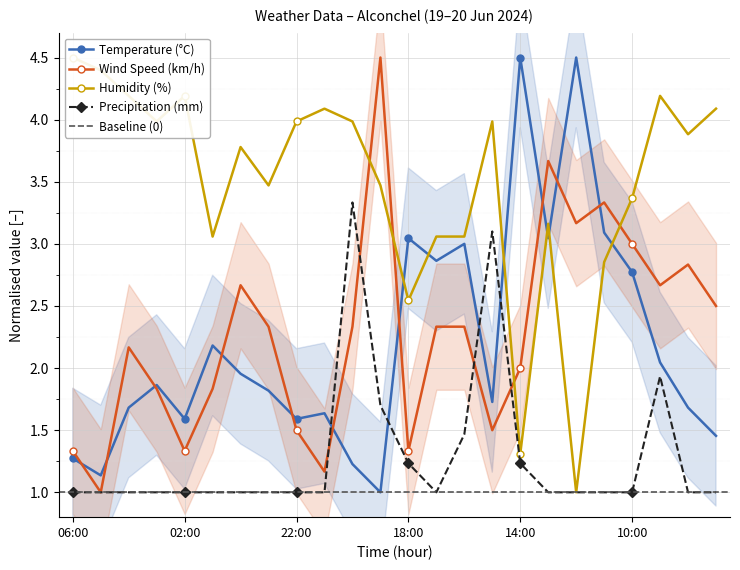

The value of Temperature (°C) at 17:00 is 1.1. True or false?

False